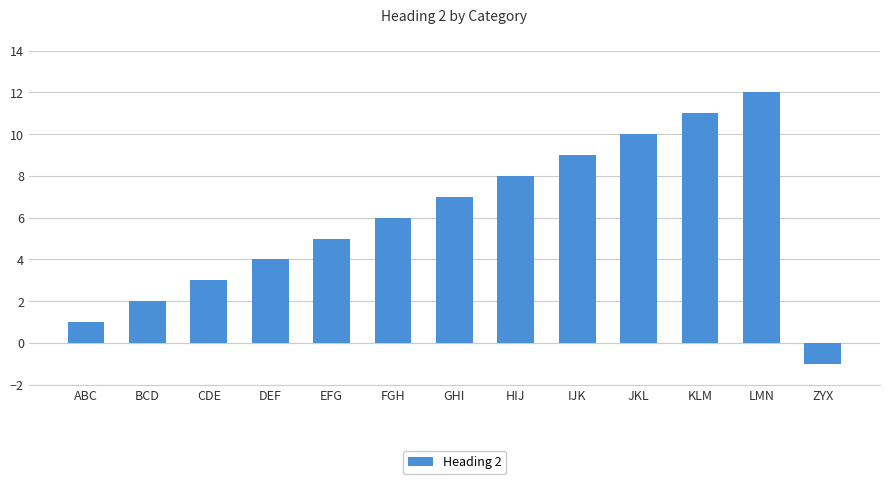

True or false: the data shows 12 at LMN.

True